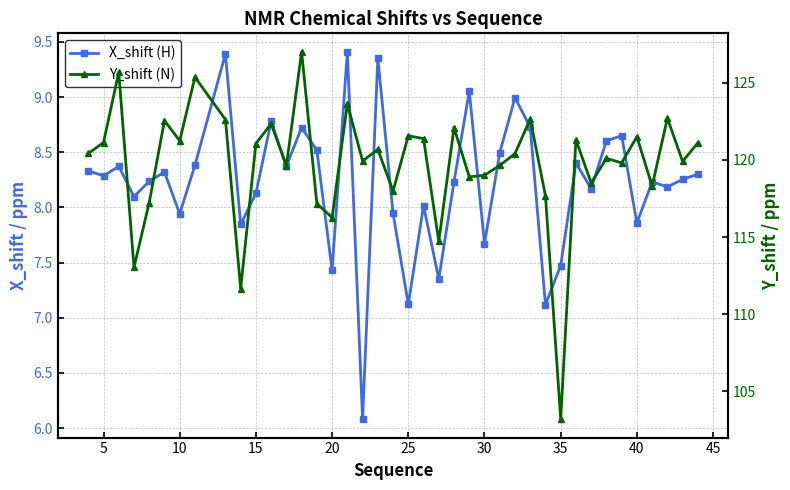

True or false: Y_shift (N) has more than 2 interior local peaks.

True